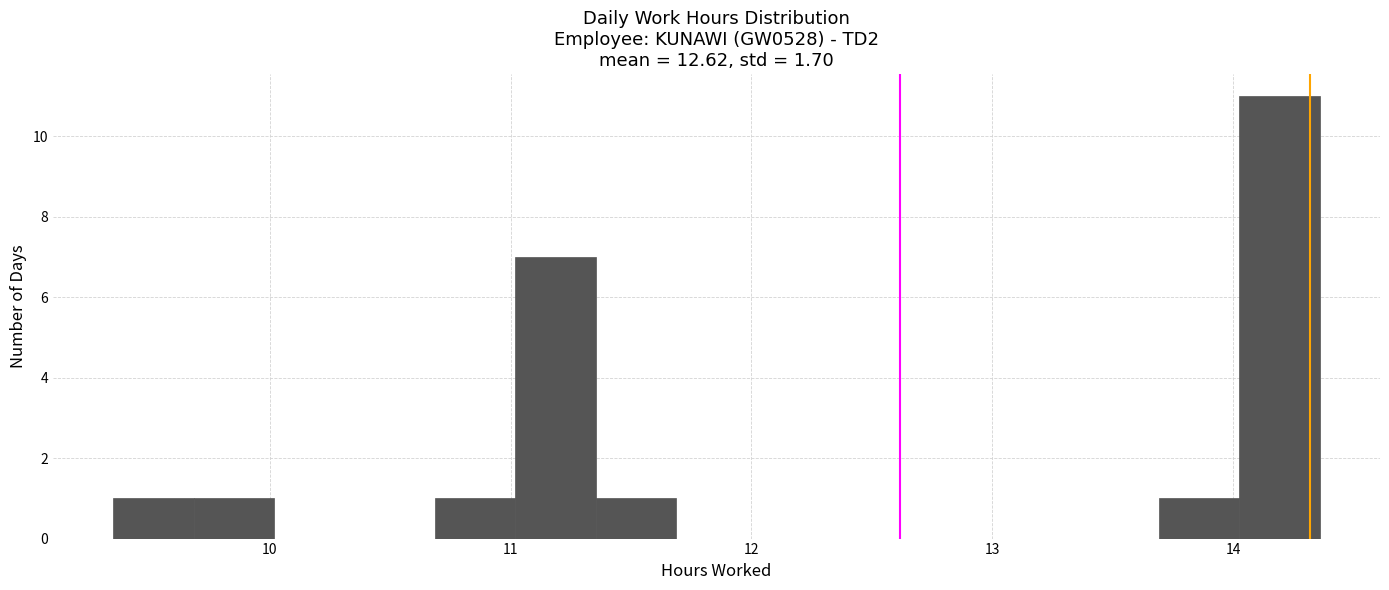

Around what value on the x-axis is the tallest bar? Give the approximate position of its centre, as read against the axis.

14.2